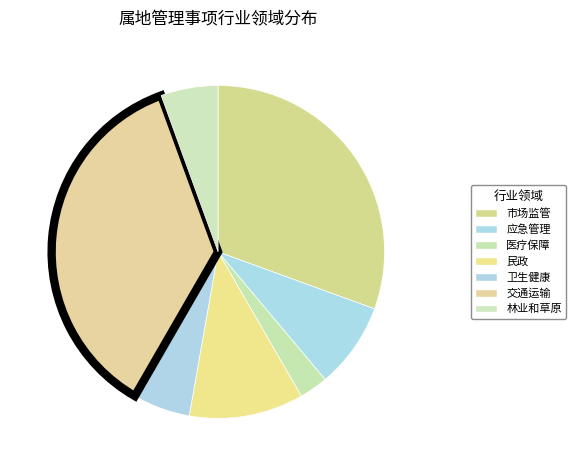

Count the number of slices in the pie.

7